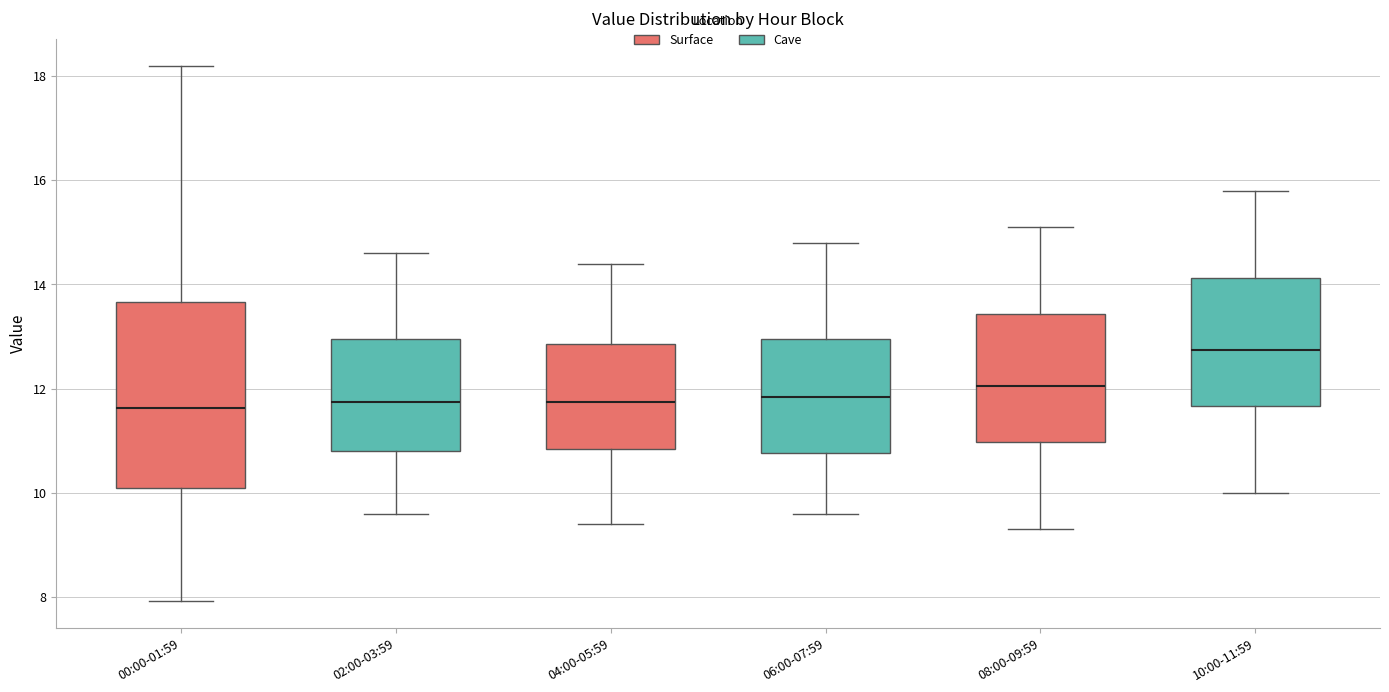

Reading left to right, transcribe this box plot: for each box, give where its median line is, the range the box spans, and where its two whiskers end, as read against the y-axis. The values are not printed on the chart, so give them approximately, as read against the axis.

00:00-01:59: median 11.6, box 10.2 to 13.6, whiskers 8.0 to 18.2
02:00-03:59: median 11.8, box 10.8 to 13.0, whiskers 9.6 to 14.6
04:00-05:59: median 11.8, box 10.8 to 12.8, whiskers 9.4 to 14.4
06:00-07:59: median 11.8, box 10.8 to 13.0, whiskers 9.6 to 14.8
08:00-09:59: median 12.0, box 11.0 to 13.4, whiskers 9.4 to 15.2
10:00-11:59: median 12.8, box 11.6 to 14.2, whiskers 10.0 to 15.8